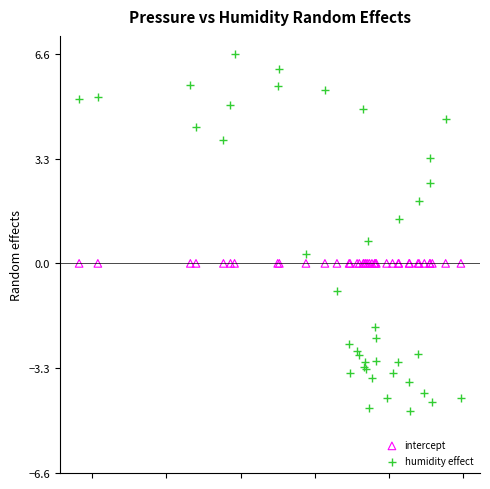

Which series reaches the maximum Y coordinate?

humidity effect